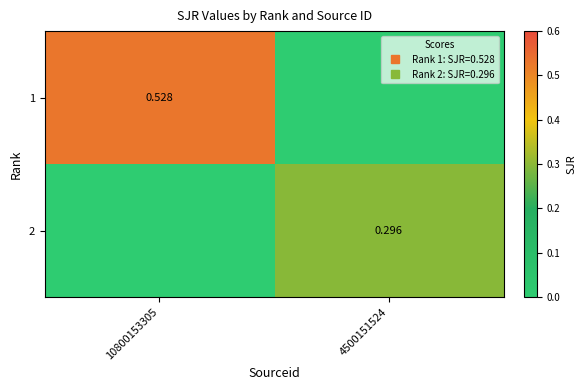

Is the value of 1 at 4500151524 greater than the value of 2 at 4500151524?

No